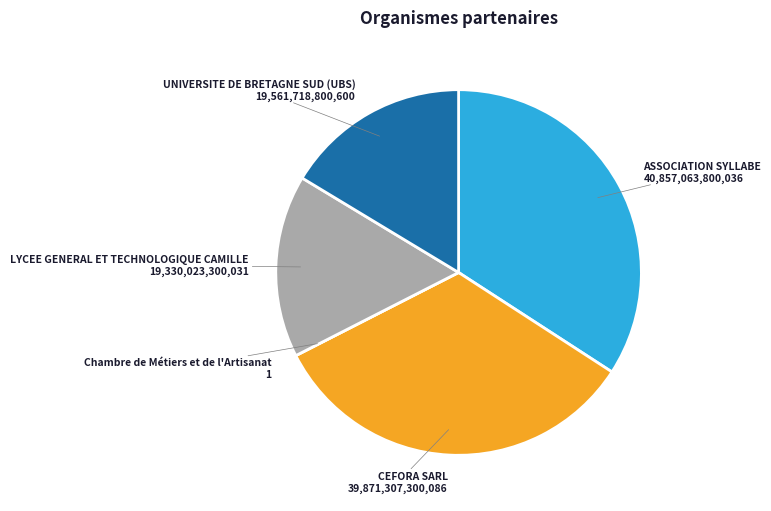

Which category has the biggest portion of the pie?

ASSOCIATION SYLLABE